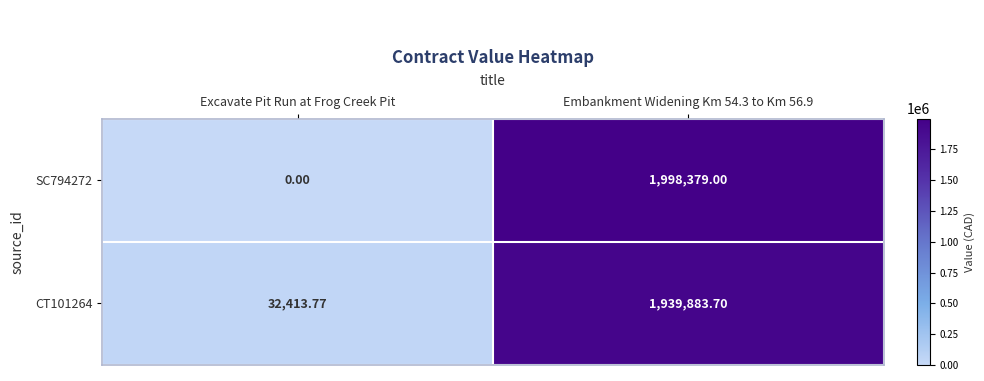

At which category is the sum across all series the highest?

Embankment Widening Km 54.3 to Km 56.9